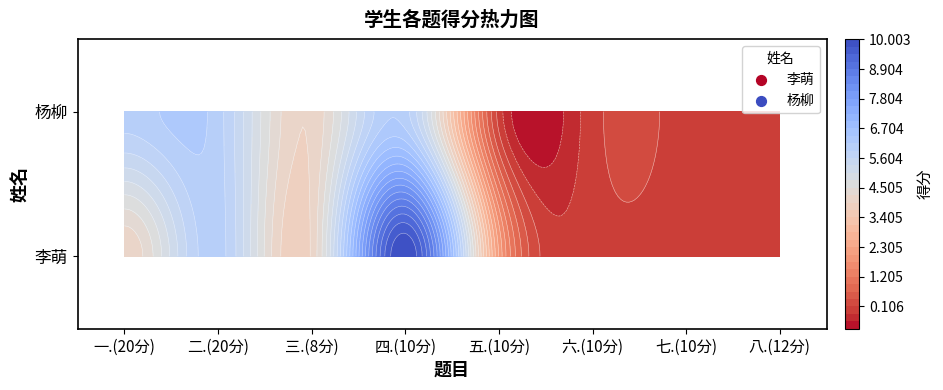

True or false: 杨柳 has a value of 4 at 一.(20分).

False